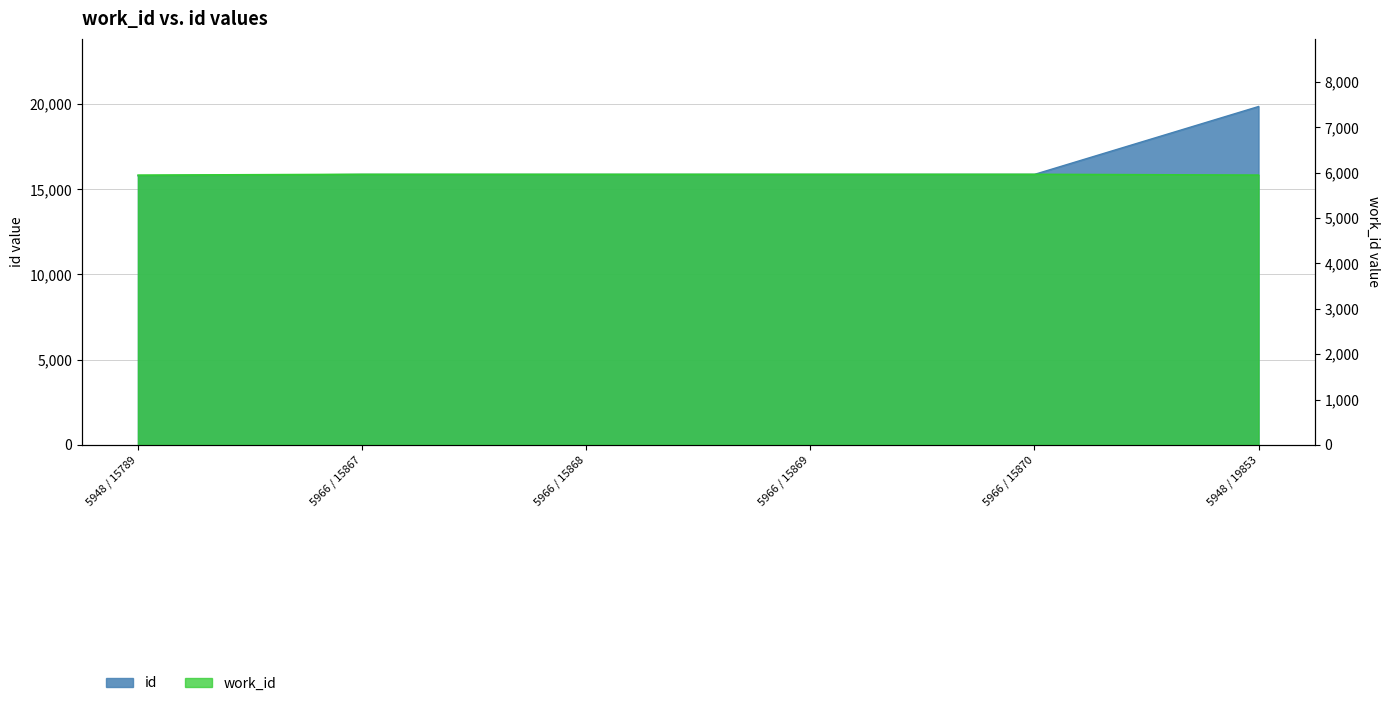

Reading left to right, transcribe all the data shown in this chart.

id: 15789	15867	15868	15869	15870	19853
work_id: 5948	5966	5966	5966	5966	5948